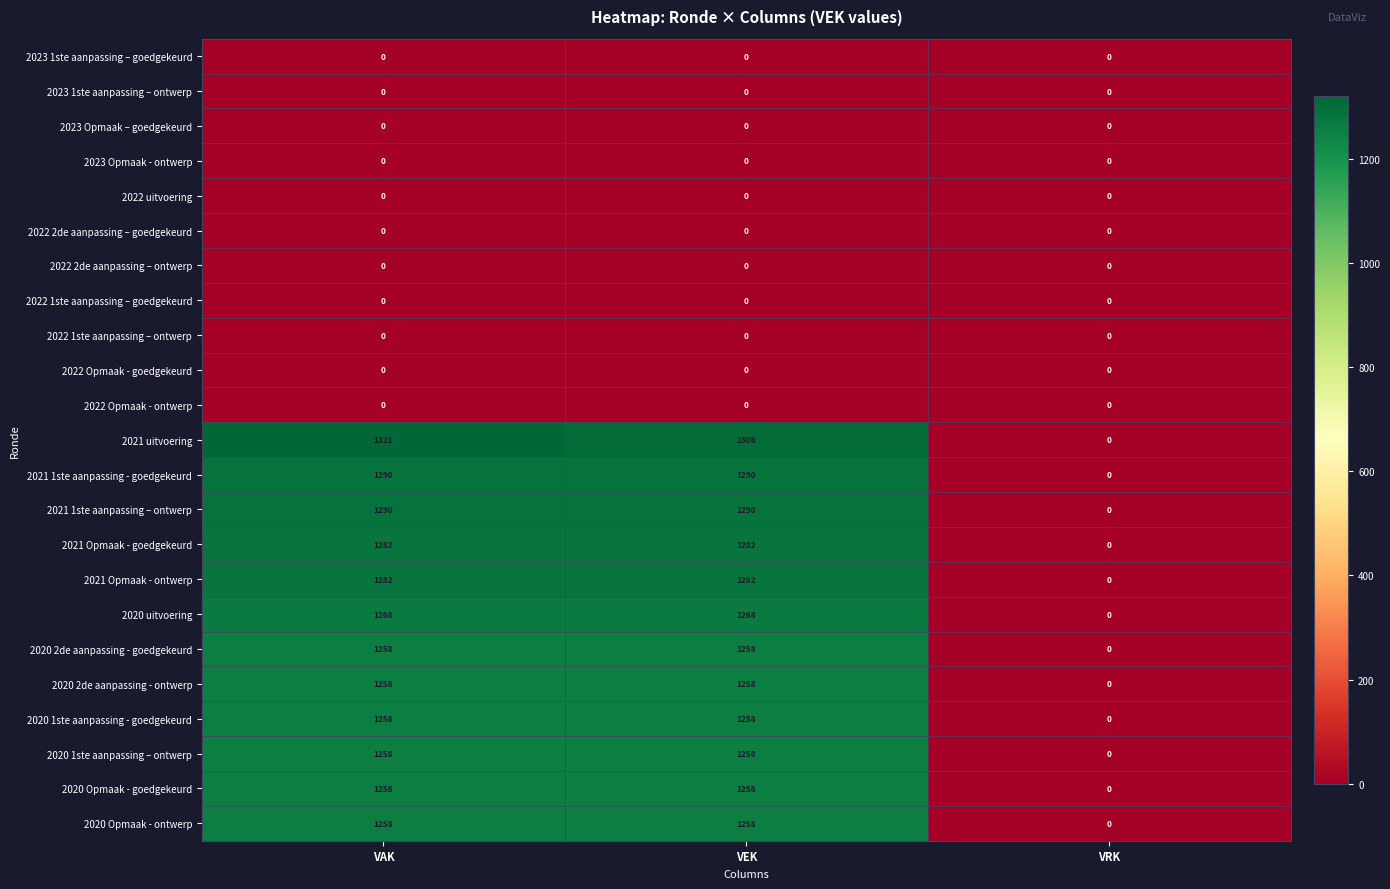

Count the 2020 Opmaak - ontwerp values in the range 0 to 1258.

3